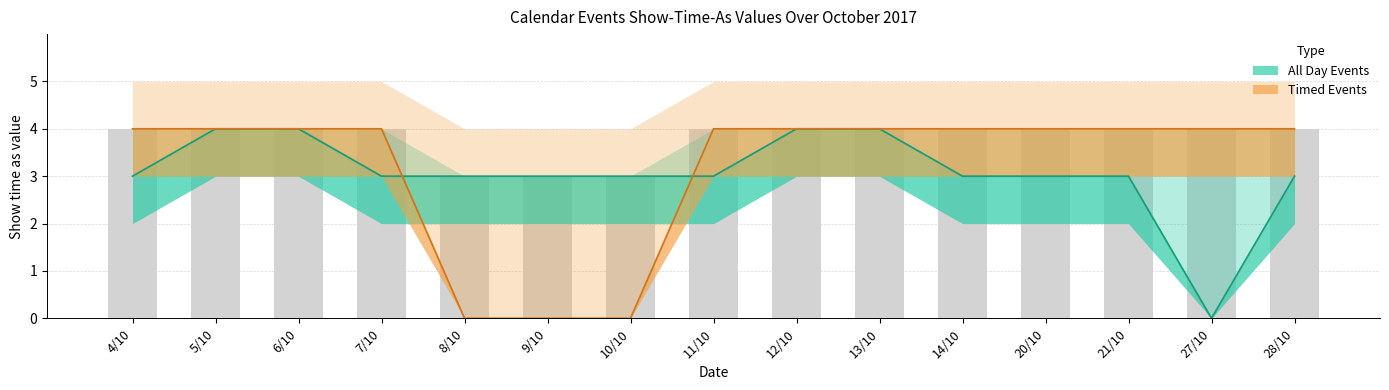

At which category is the sum across all series the highest?

5/10